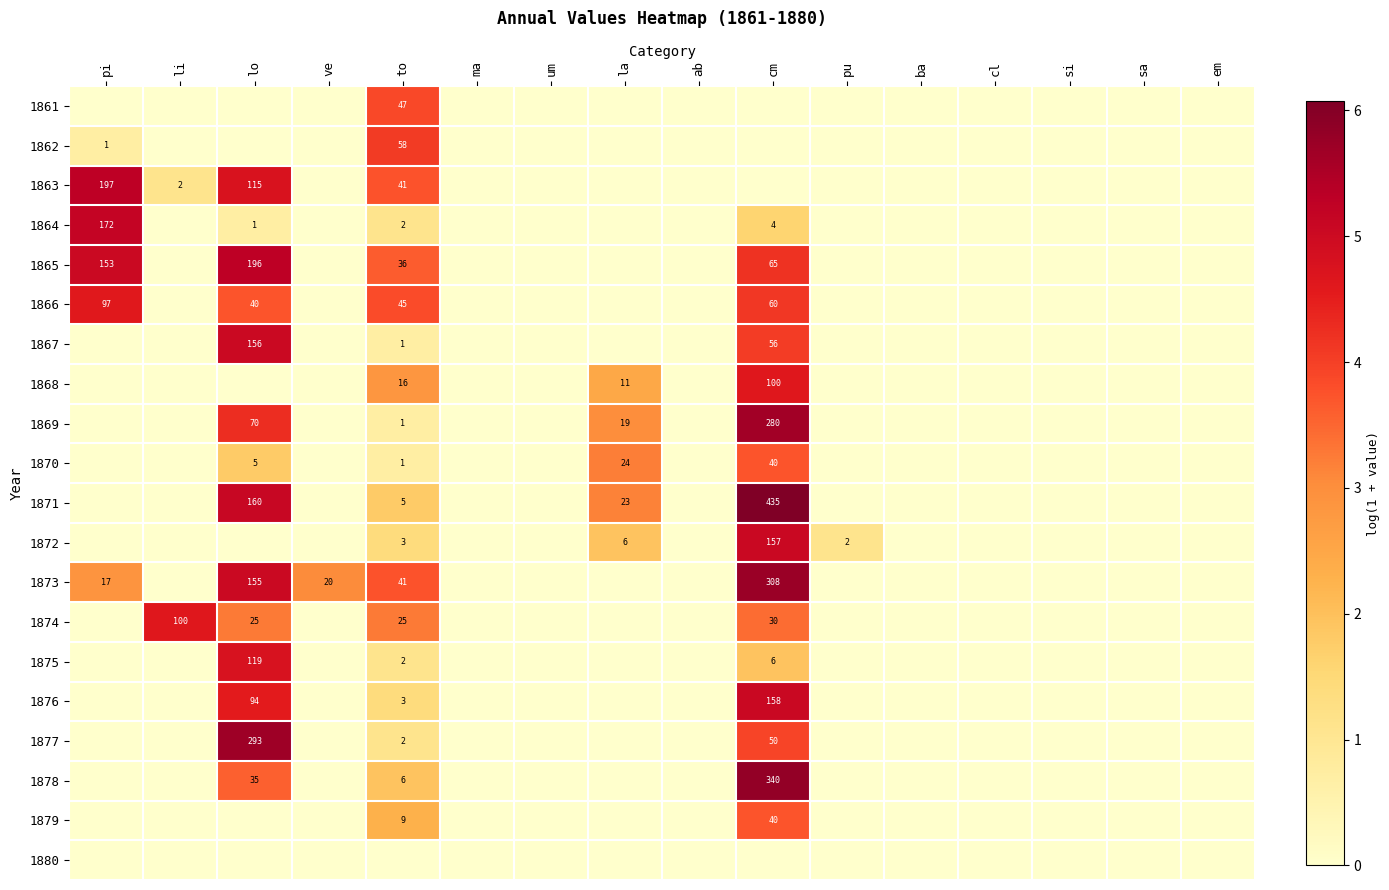

Is it true that 1871 equals 435 at cm?

True